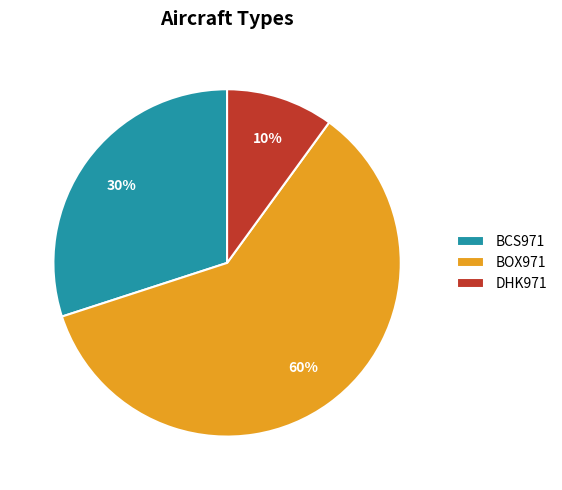

What is the smallest slice in the pie chart?

DHK971